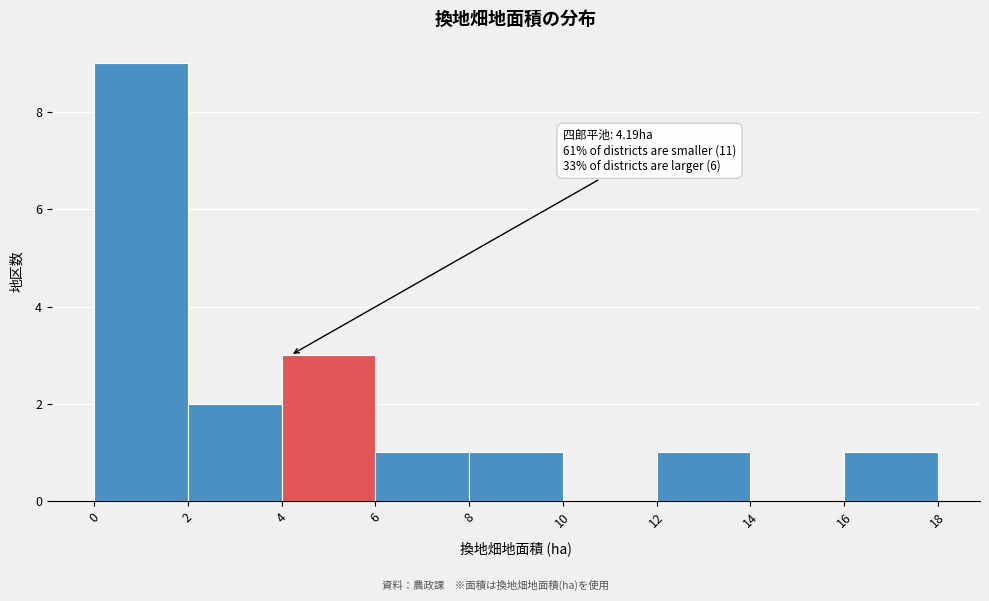

Which range on the x-axis has the tallest bar?

0 to 2